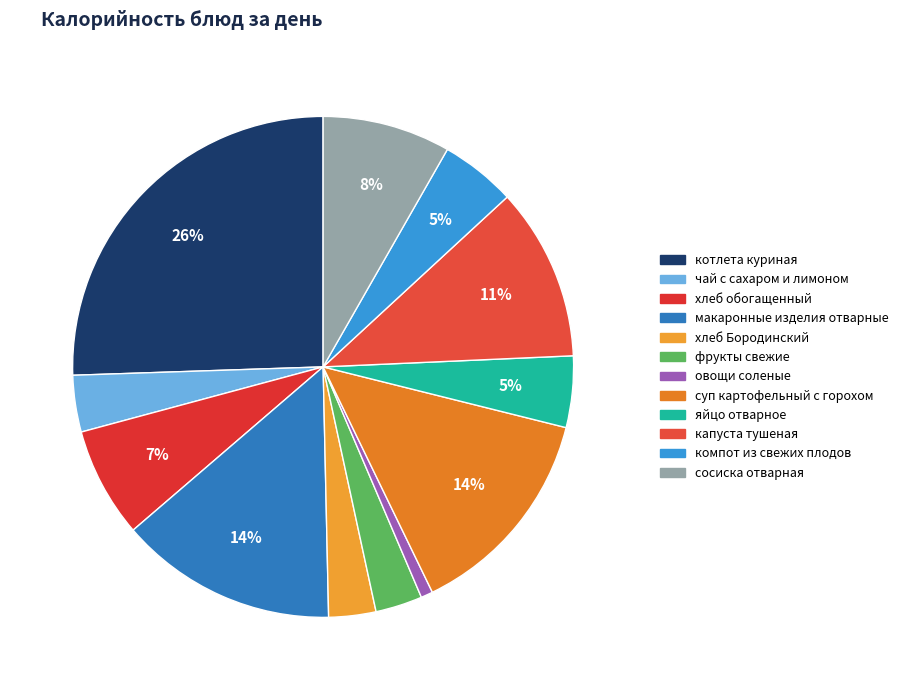

To the nearest percent, what percentage of the pie is капуста тушеная?

11%